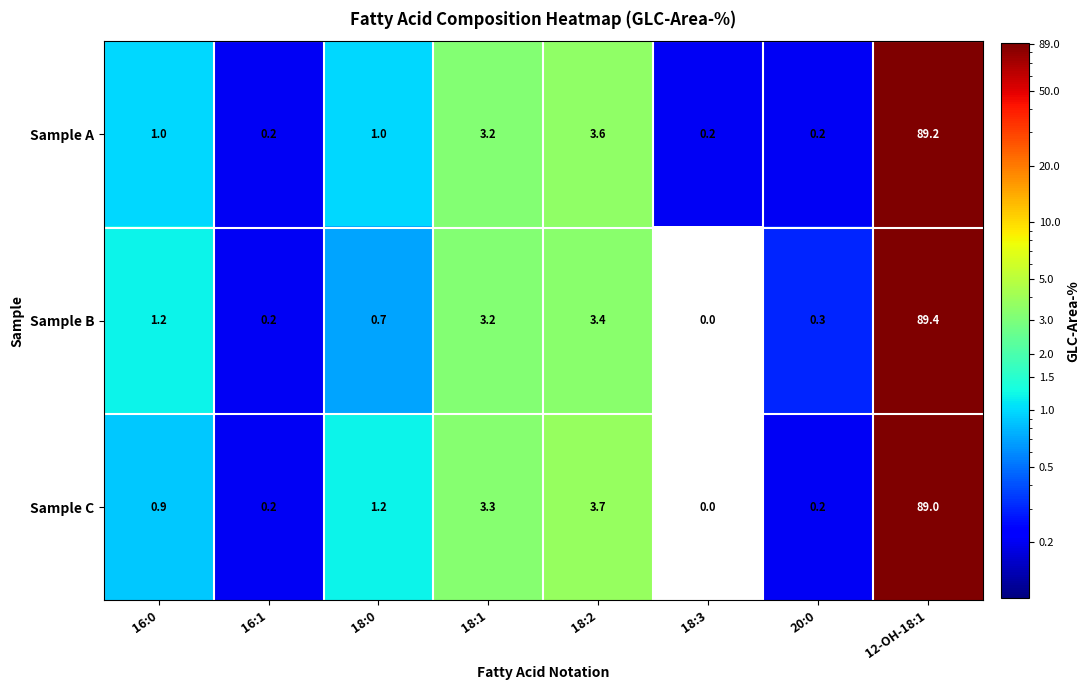

At which category is the sum across all series the highest?

12-OH-18:1